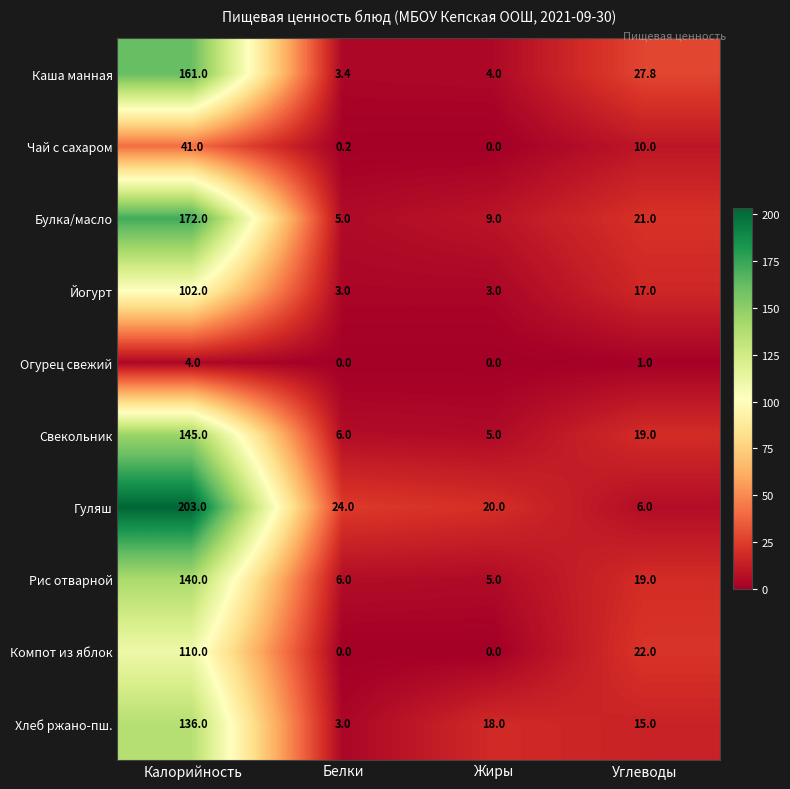

What is the total value across all series at Углеводы?

157.8